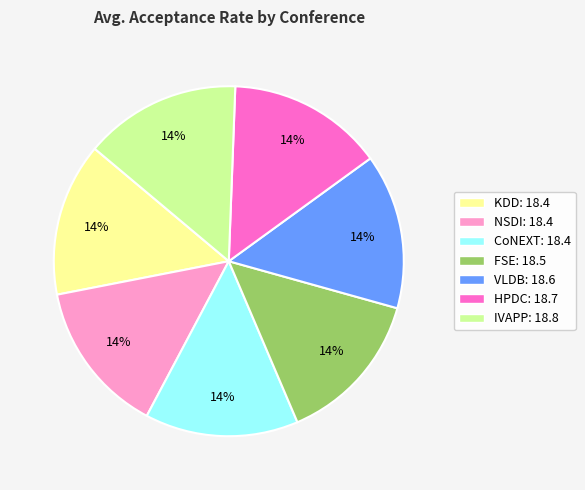

What percentage is the IVAPP slice, to the nearest percent?

14%